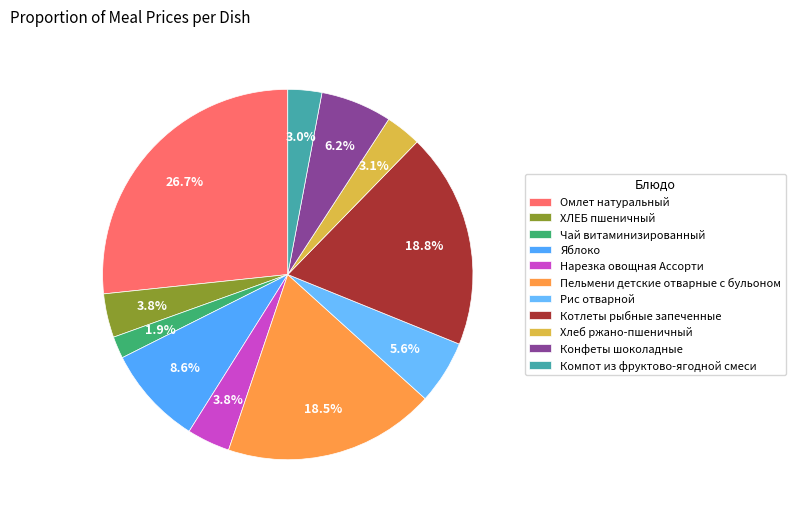

How many segments does this pie chart have?

11